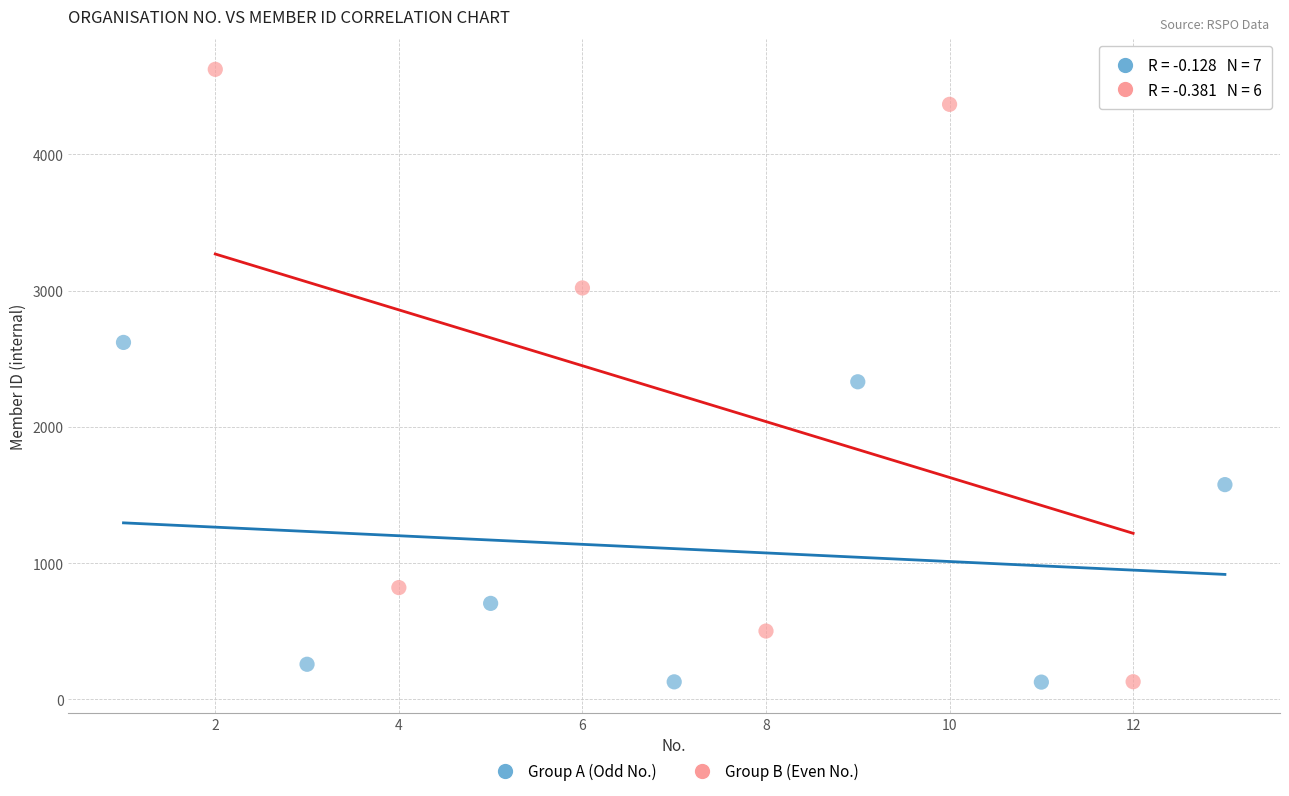

Which series reaches the maximum Y coordinate?

Group B (Even No.)